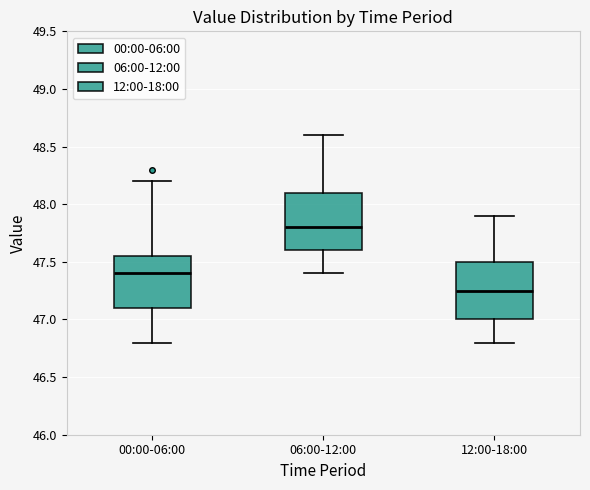

Where is the upper edge of the box for 00:00-06:00 on the y-axis? The values are not printed on the chart, so give them approximately, as read against the axis.

47.55